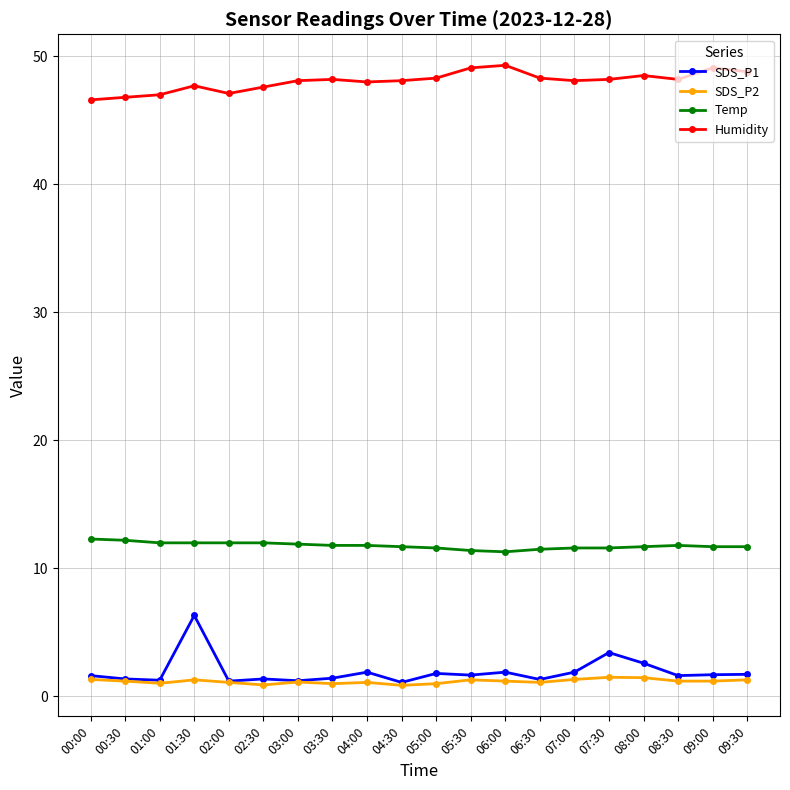

In Humidity, how many points are higher than both neighbors (excluding endpoints)?

5